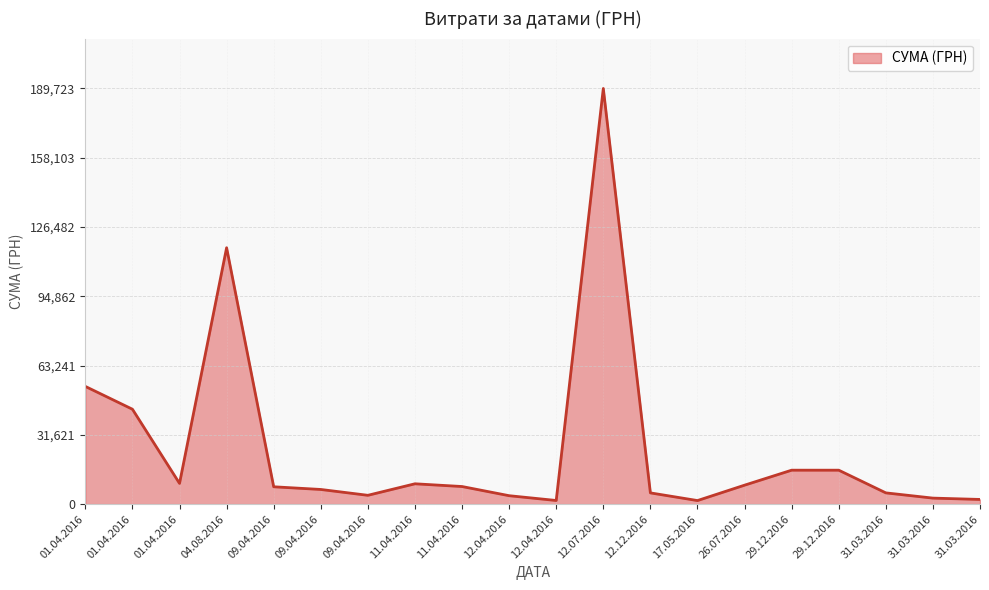

Which category has the lowest value across all series?

17.05.2016